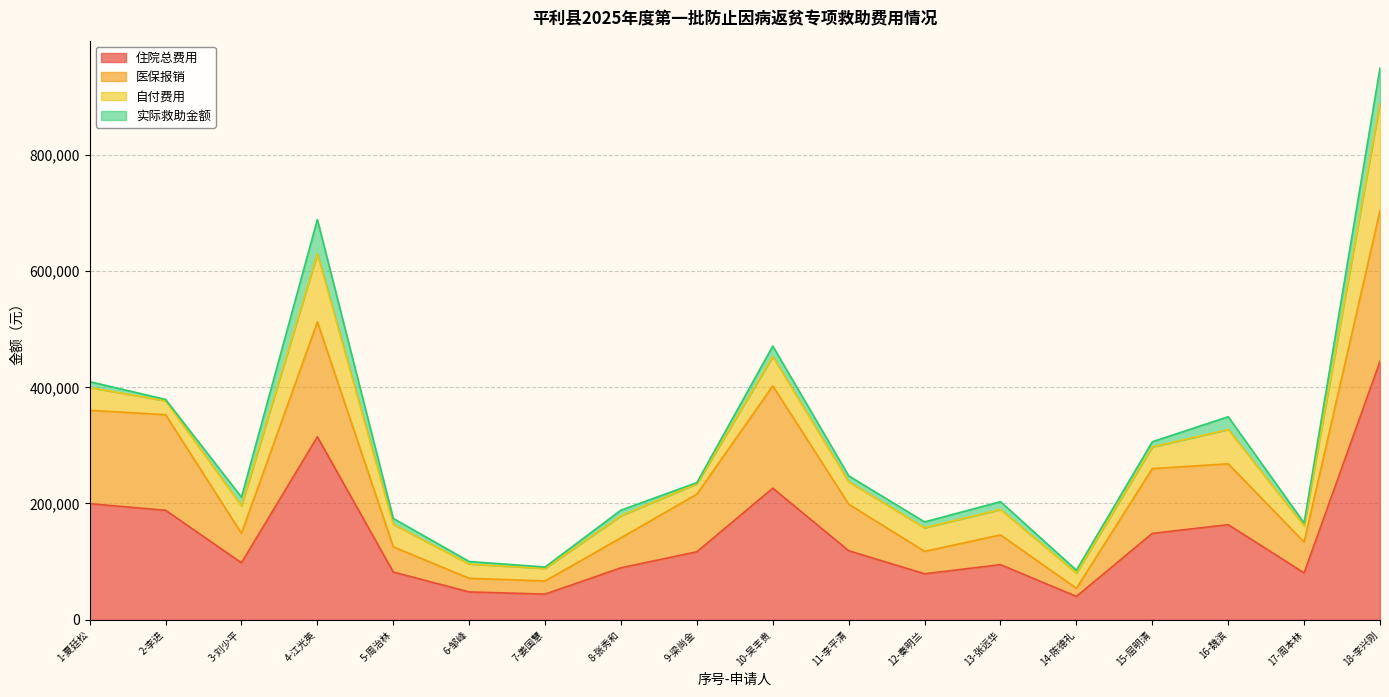

How many values in the 住院总费用 series exceed 116967?

9